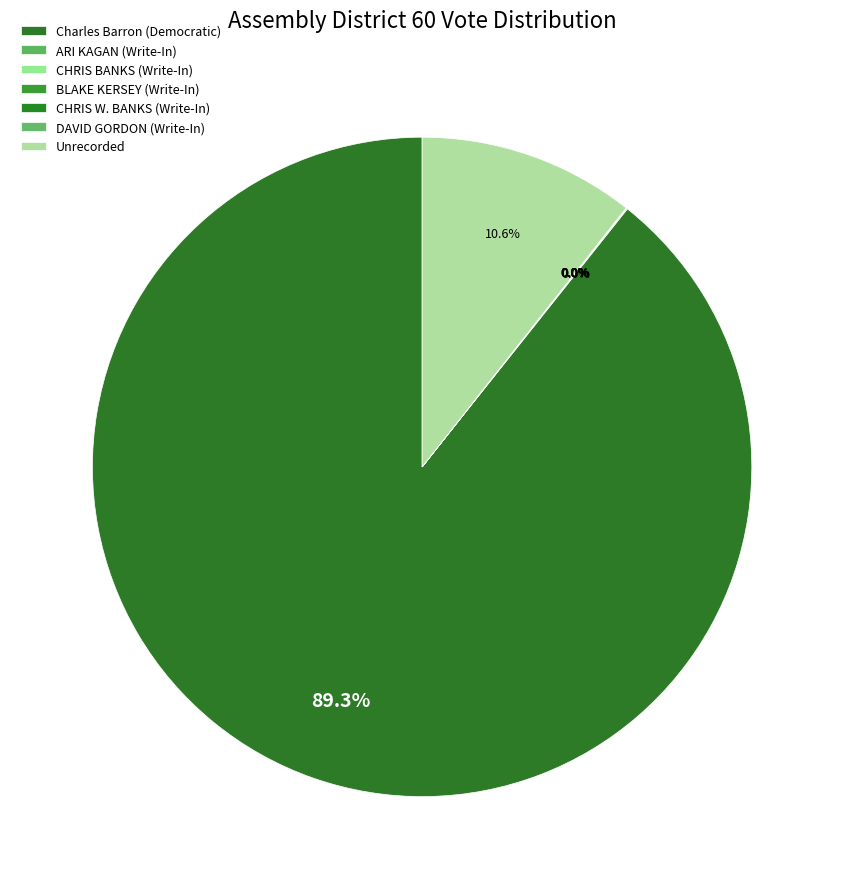

Which slice is the smallest?

BLAKE KERSEY (Write-In)